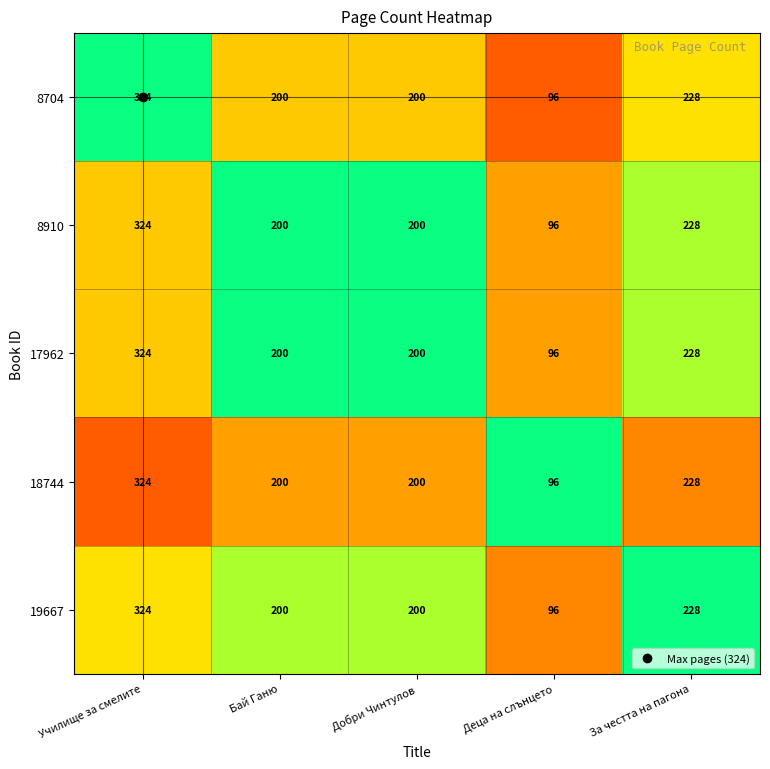

What is the sum of the 19667 values at За честта на пагона and Деца на слънцето?

324